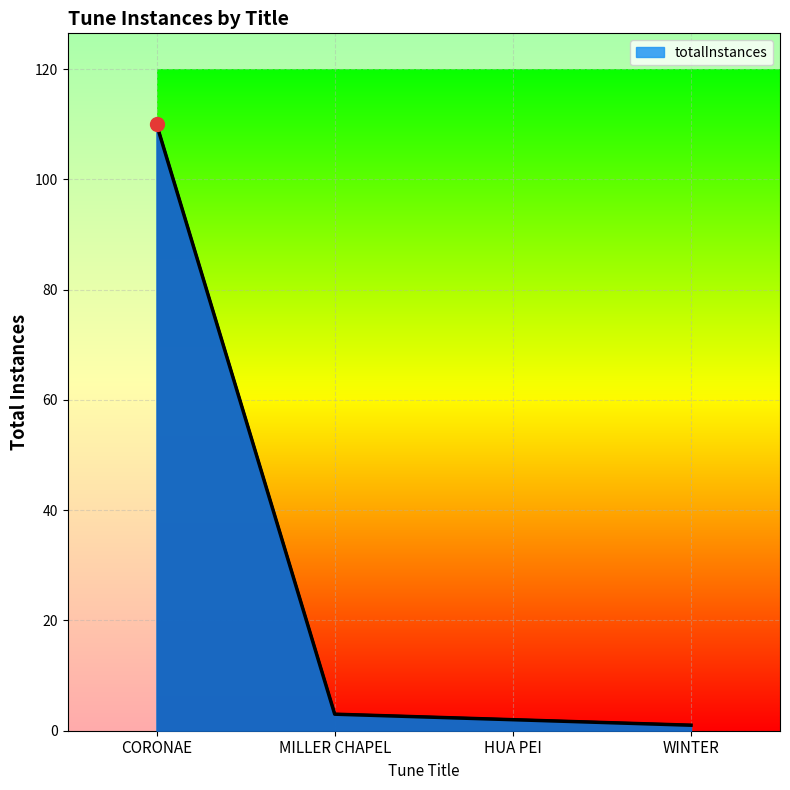

Is it true that the value at CORONAE is 165?

False